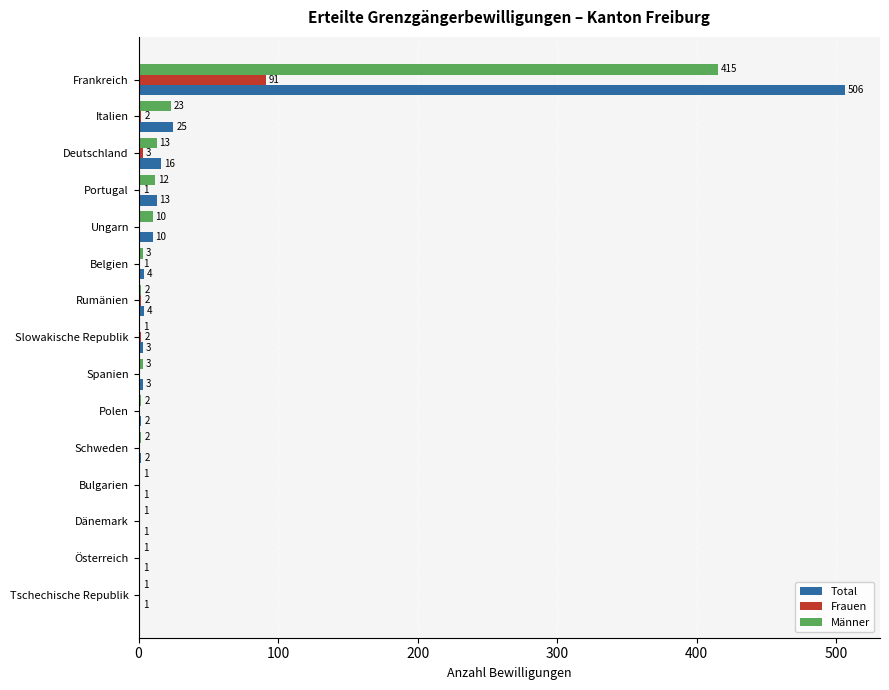

At which category is the sum across all series the highest?

Frankreich